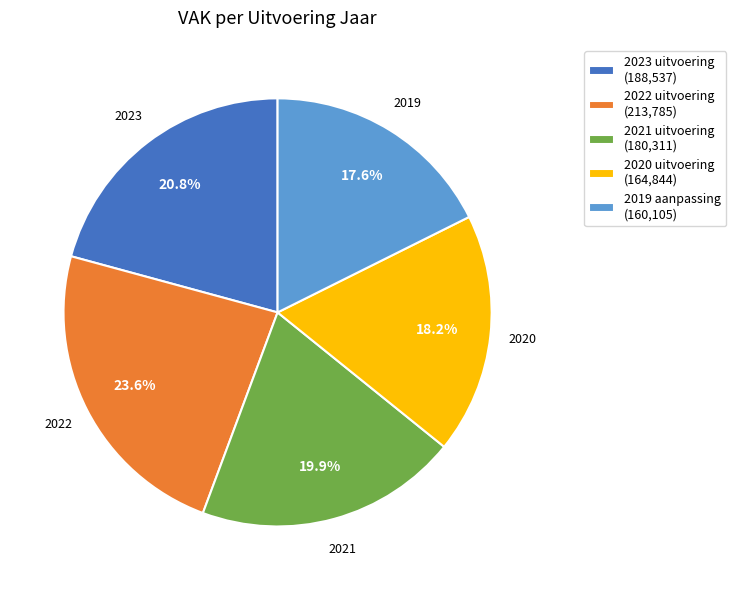

Is it true that 2020 uitvoering is 18% of the pie?

True